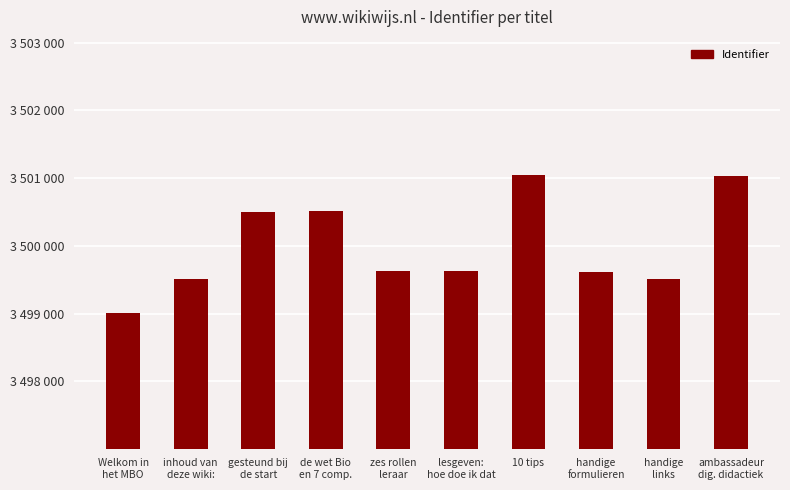

What is the label of the 1st bar from the left?

Welkom in
het MBO